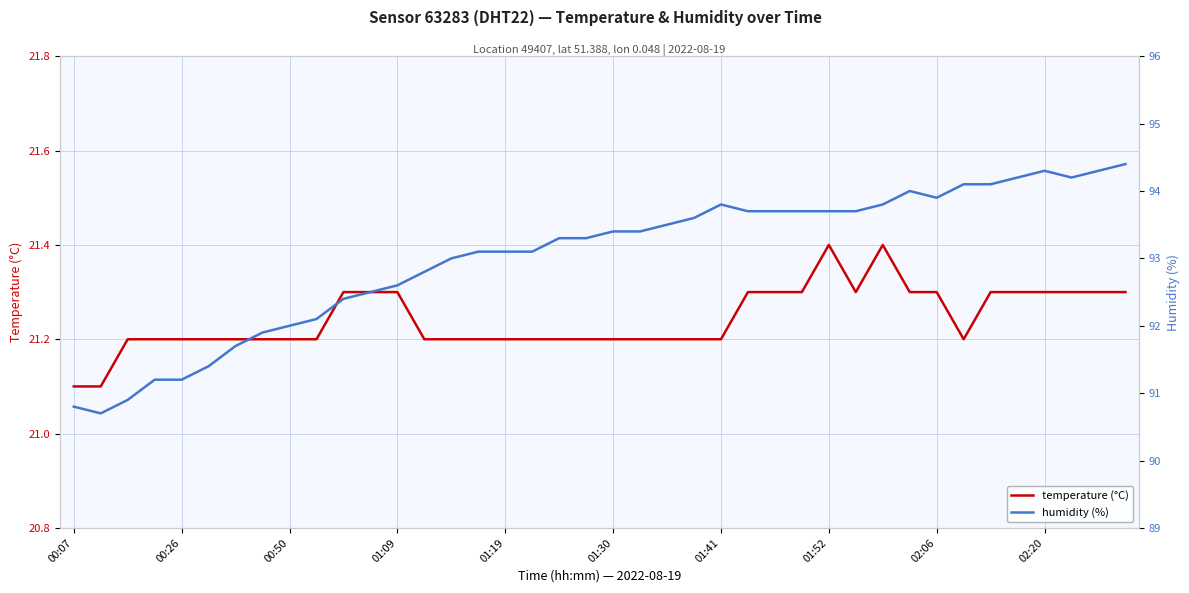

What is the highest value of the temperature (°C) series?

21.4